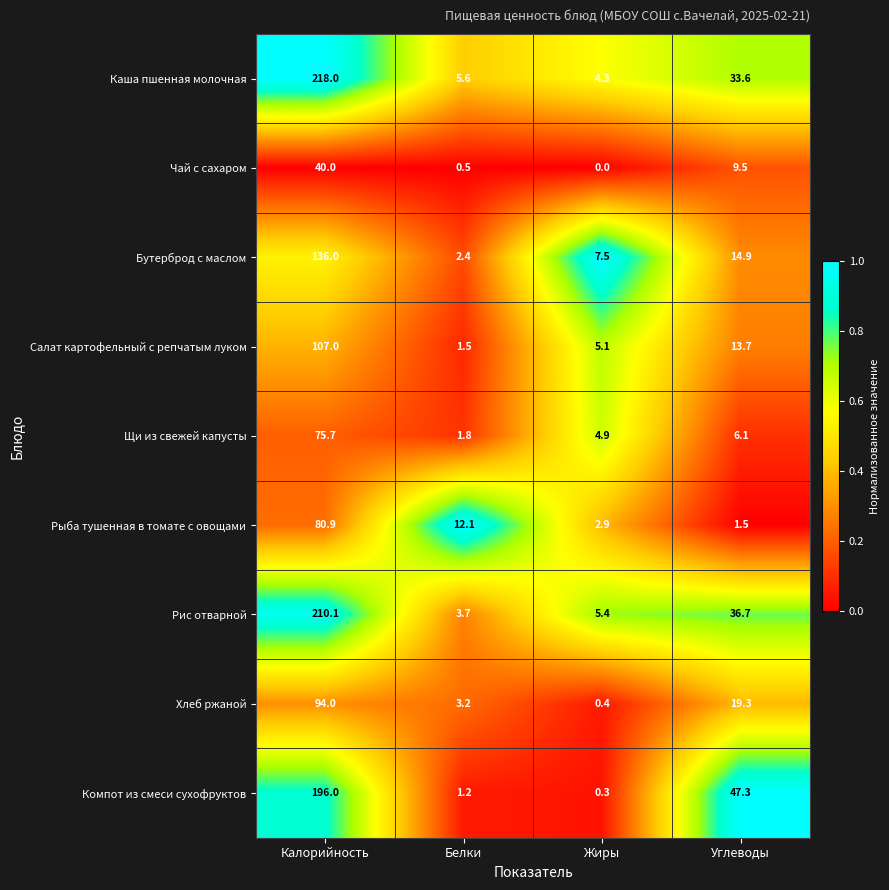

At which category does the chart reach its minimum across all series?

Жиры